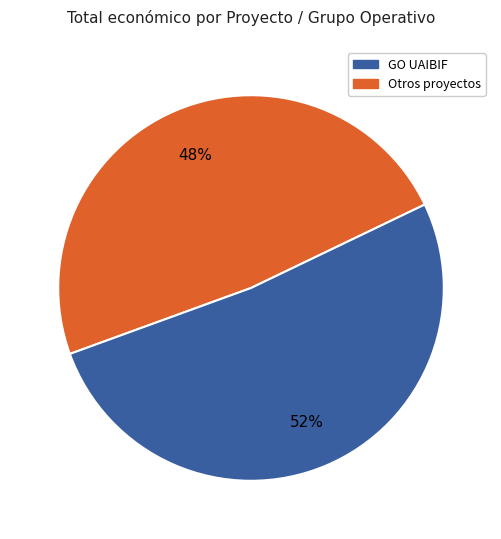

Is there a majority slice in this chart?

Yes